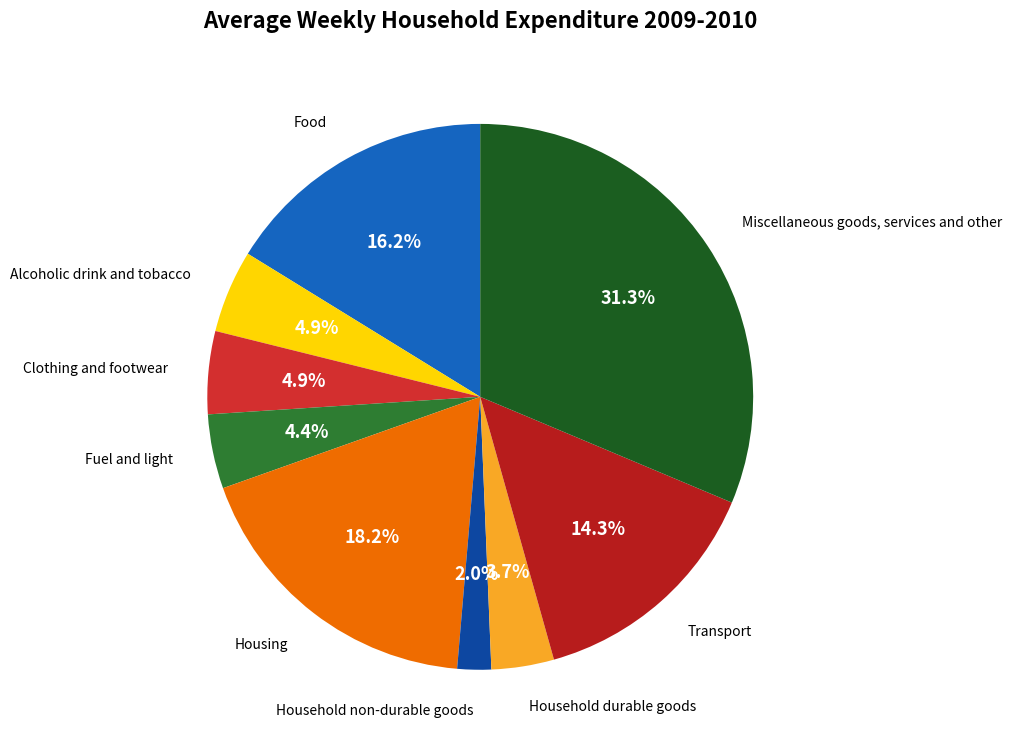

Is there any slice that represents more than half of the pie?

No